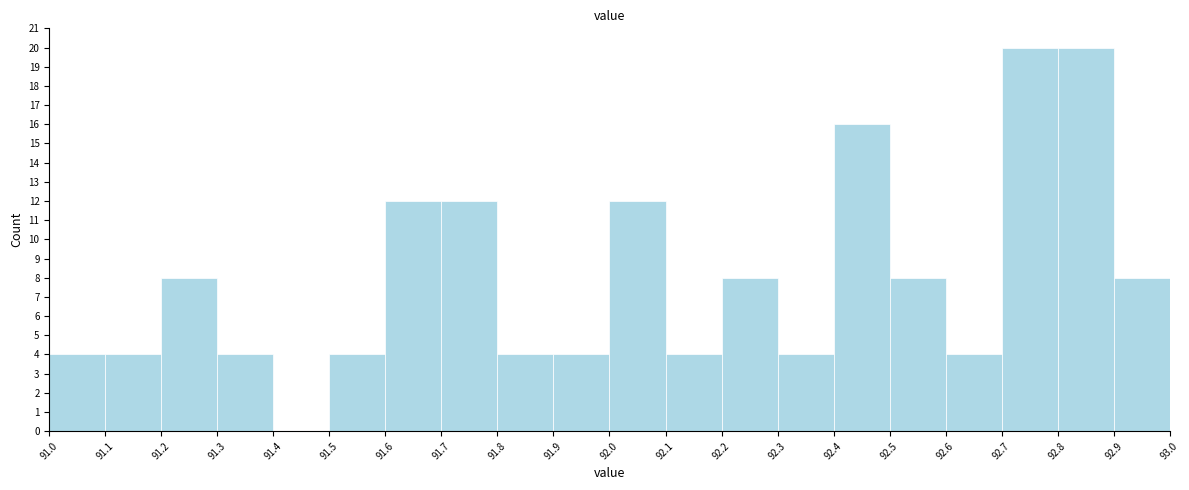

Reading left to right, list every bar in this chart as the range it spans on the x-axis followed by its height. The values are not printed on the chart, so give them approximately, as read against the axis.

91.0 to 91.1: 4
91.1 to 91.2: 4
91.2 to 91.3: 8
91.3 to 91.4: 4
91.4 to 91.5: 0
91.5 to 91.6: 4
91.6 to 91.7: 12
91.7 to 91.8: 12
91.8 to 91.9: 4
91.9 to 92.0: 4
92.0 to 92.1: 12
92.1 to 92.2: 4
92.2 to 92.3: 8
92.3 to 92.4: 4
92.4 to 92.5: 16
92.5 to 92.6: 8
92.6 to 92.7: 4
92.7 to 92.8: 20
92.8 to 92.9: 20
92.9 to 93.0: 8